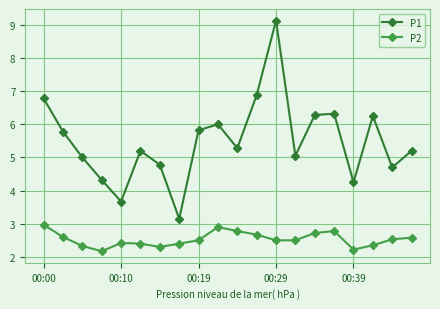

At how many categories does at least one series exceed 3?

20